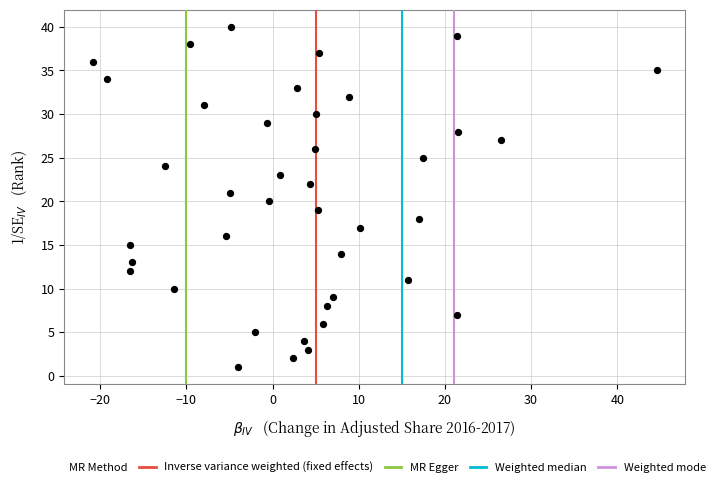

How many data points are displayed?

40